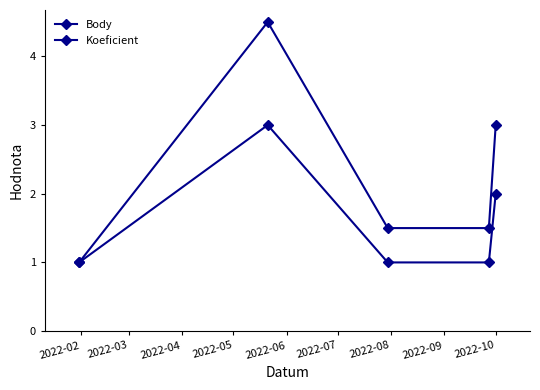

In Koeficient, how many points are higher than both neighbors (excluding endpoints)?

1